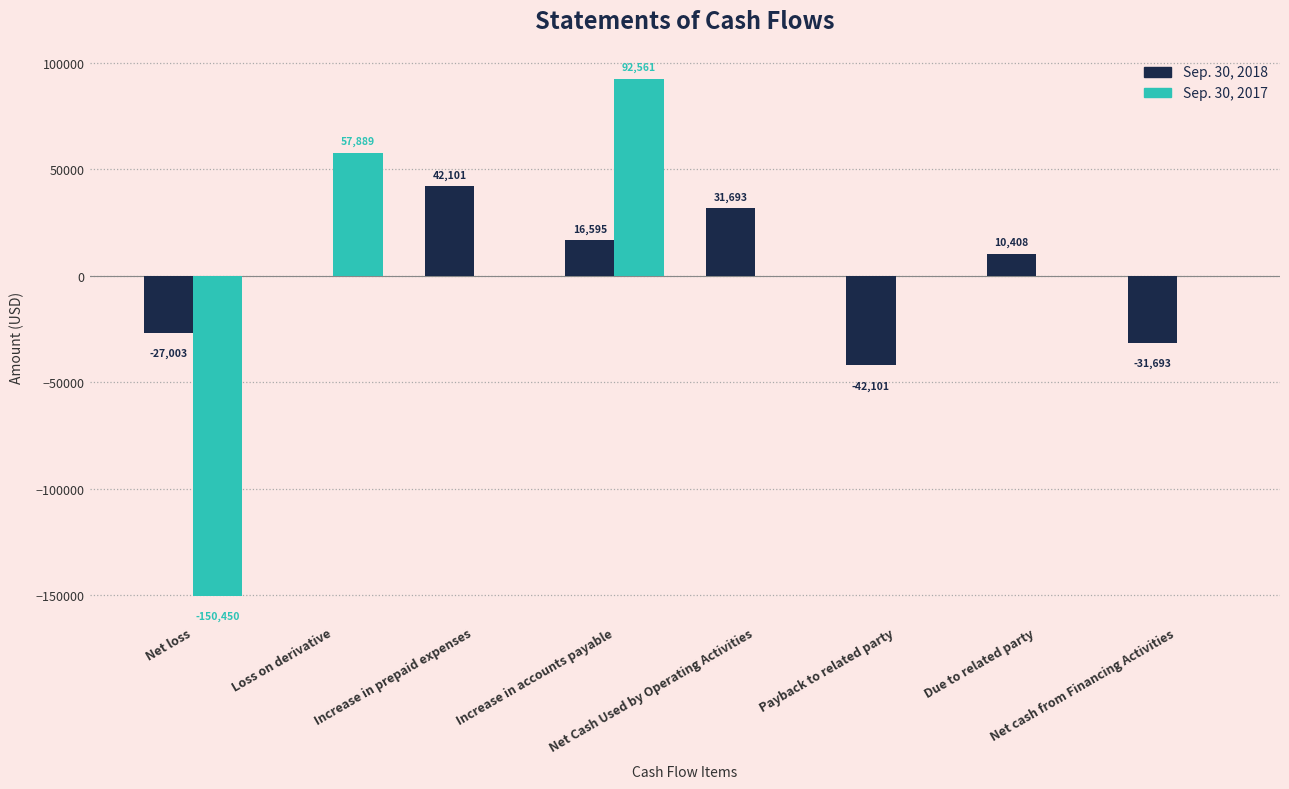

How many groups of bars are there?

8